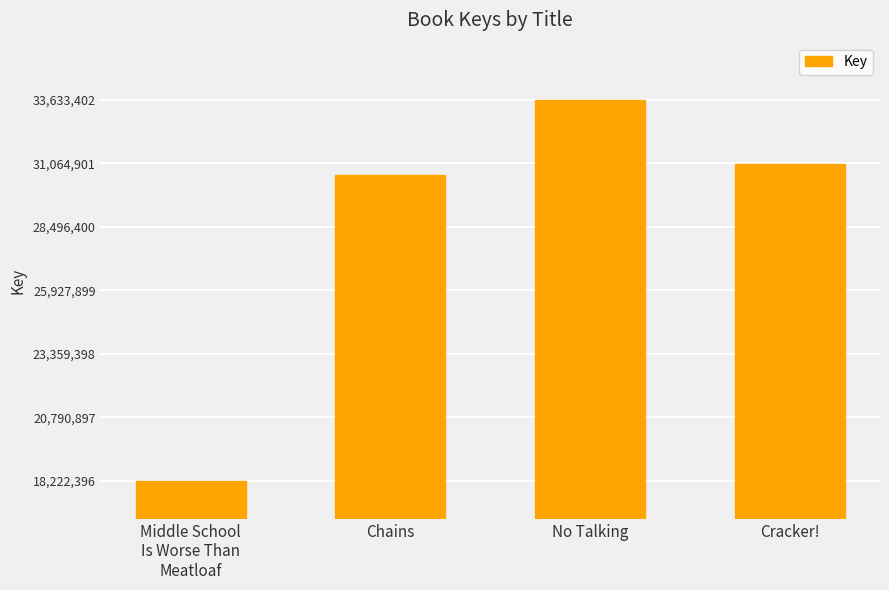

Which label corresponds to the largest value in the chart?

No Talking